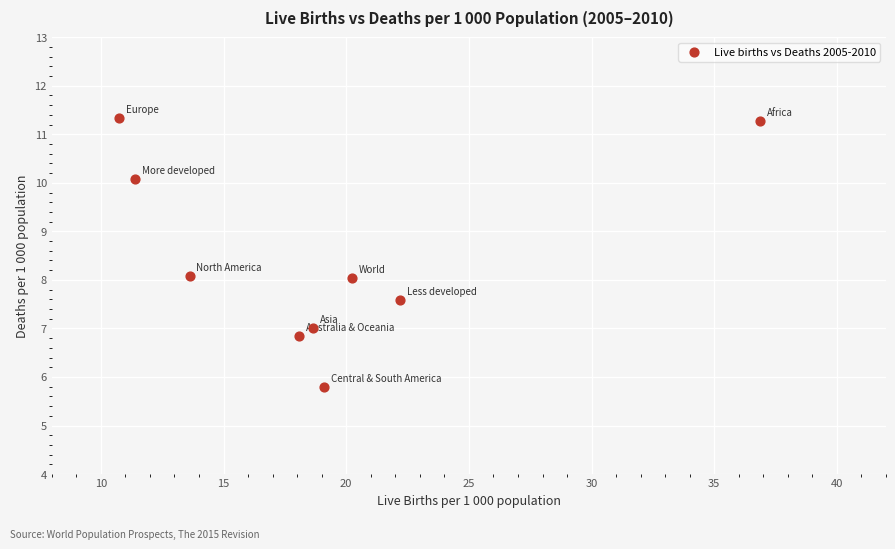

What is the range of X values (max minus min)?

26.1